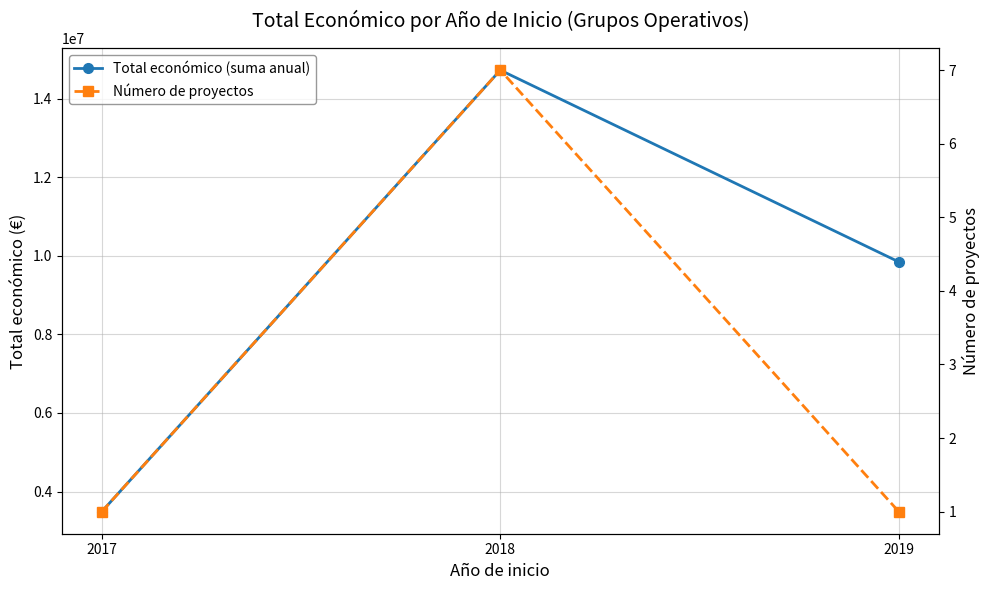

What value does the Total económico (suma anual) series have at 2019?

9847932